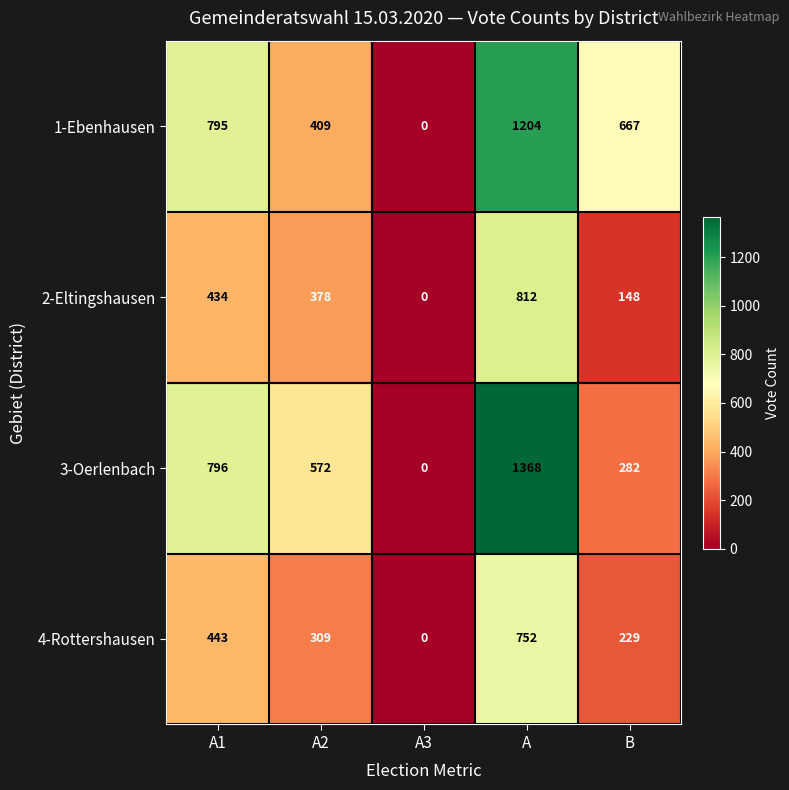

Is it true that 4-Rottershausen equals 464 at A2?

False